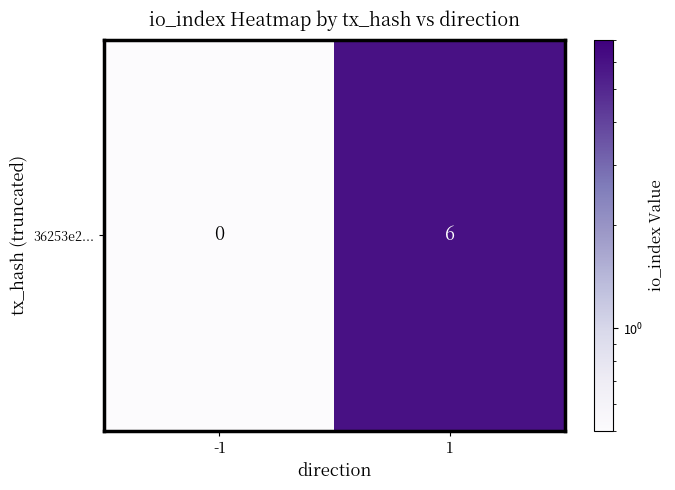

Reading left to right, what are all the values shown in this chart?

-1=0.1	1=6.0